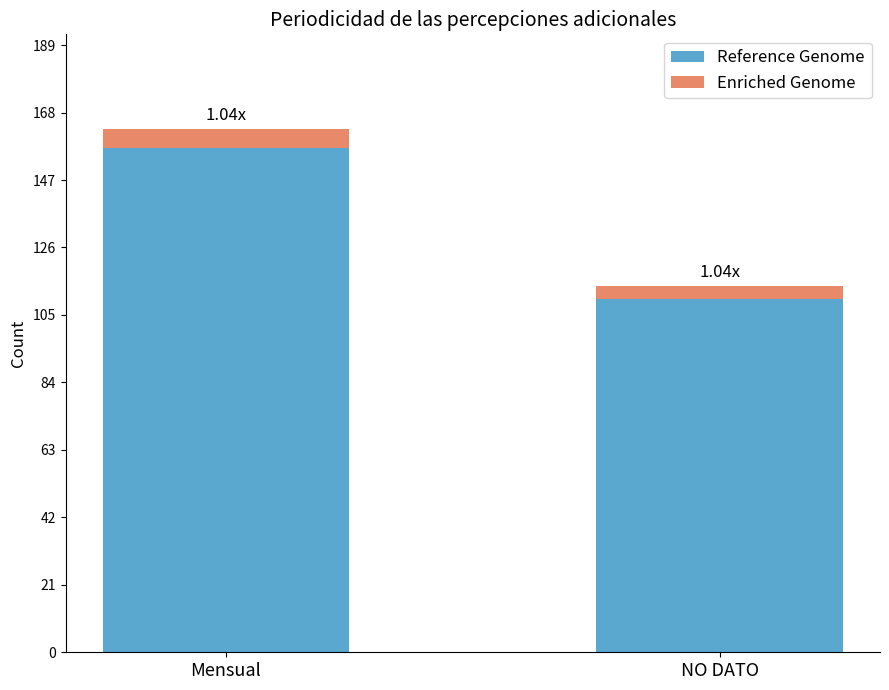

Where is Reference Genome nearest to the value 133?

NO DATO